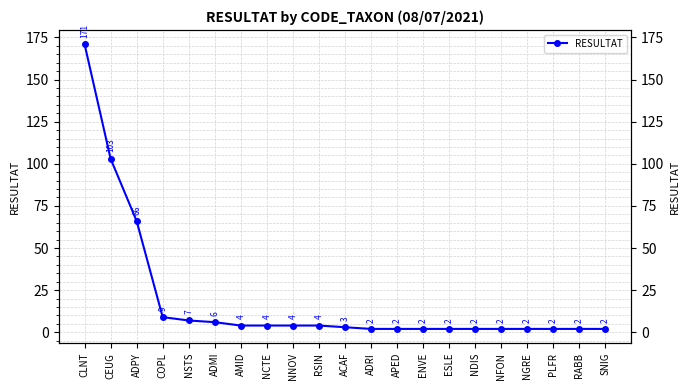

Reading left to right, list all the values displayed in this chart.

CLNT=171	CEUG=103	ADPY=66	COPL=9	NSTS=7	ADMI=6	AMID=4	NCTE=4	NNOV=4	RSIN=4	ACAF=3	ADRI=2	APED=2	ENVE=2	ESLE=2	NDIS=2	NFON=2	NGRE=2	PLFR=2	RABB=2	SNIG=2